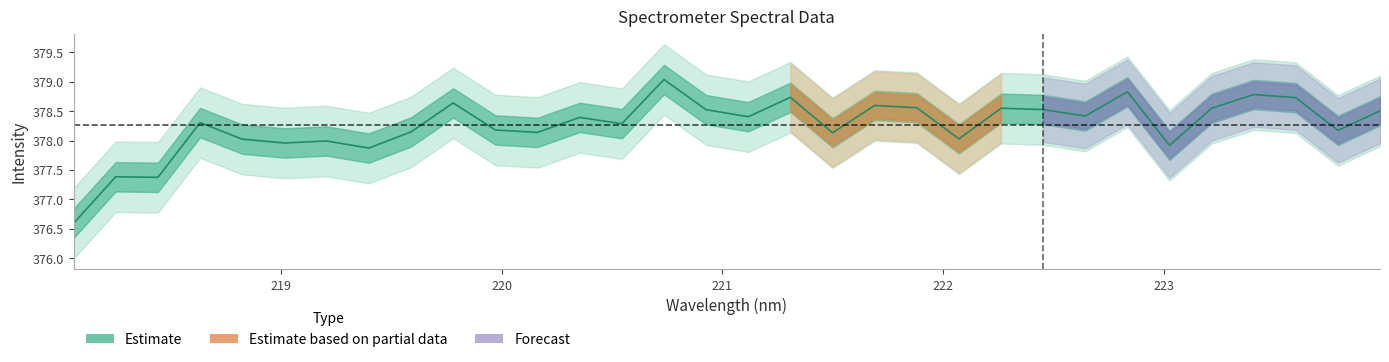

Reading left to right, extract all data points from this chart.

376.6	377.4	377.4	378.3	378.0	378.0	378.0	377.9	378.1	378.6	378.2	378.1	378.4	378.3	379.0	378.5	378.4	378.7	378.1	378.6	378.6	378.0	378.6	378.5	378.4	378.8	377.9	378.5	378.8	378.7	378.2	378.5